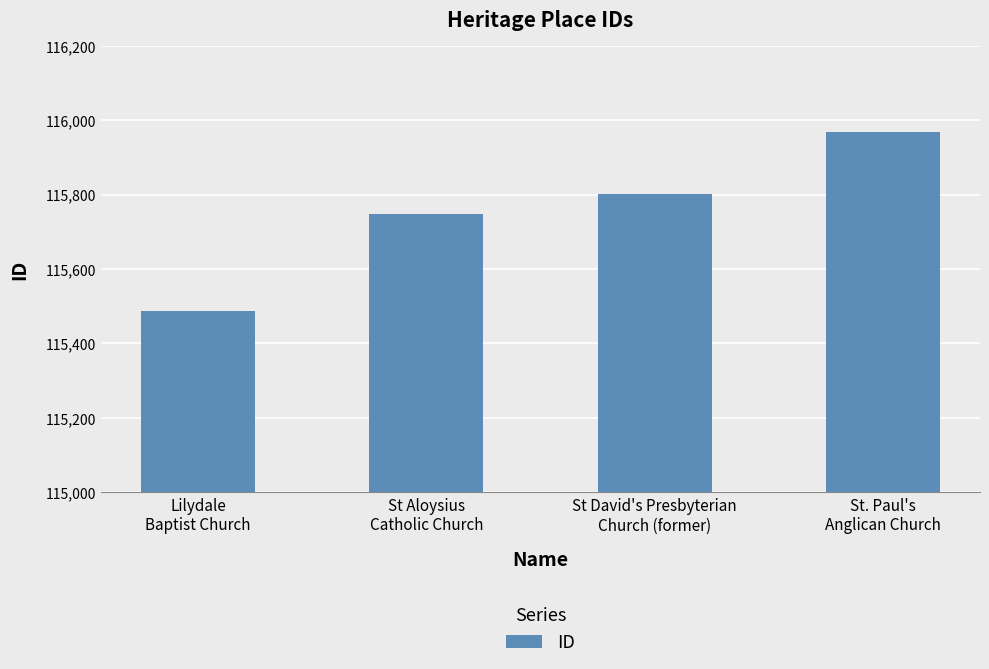

Which category has the highest value across all series?

St. Paul's
Anglican Church